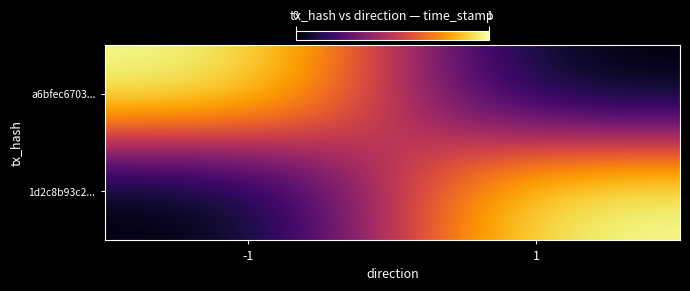

Reading right to left, list all the values displayed in this chart.

a6bfec6703...: 1=0.0	-1=1.0
1d2c8b93c2...: 1=1.0	-1=0.0